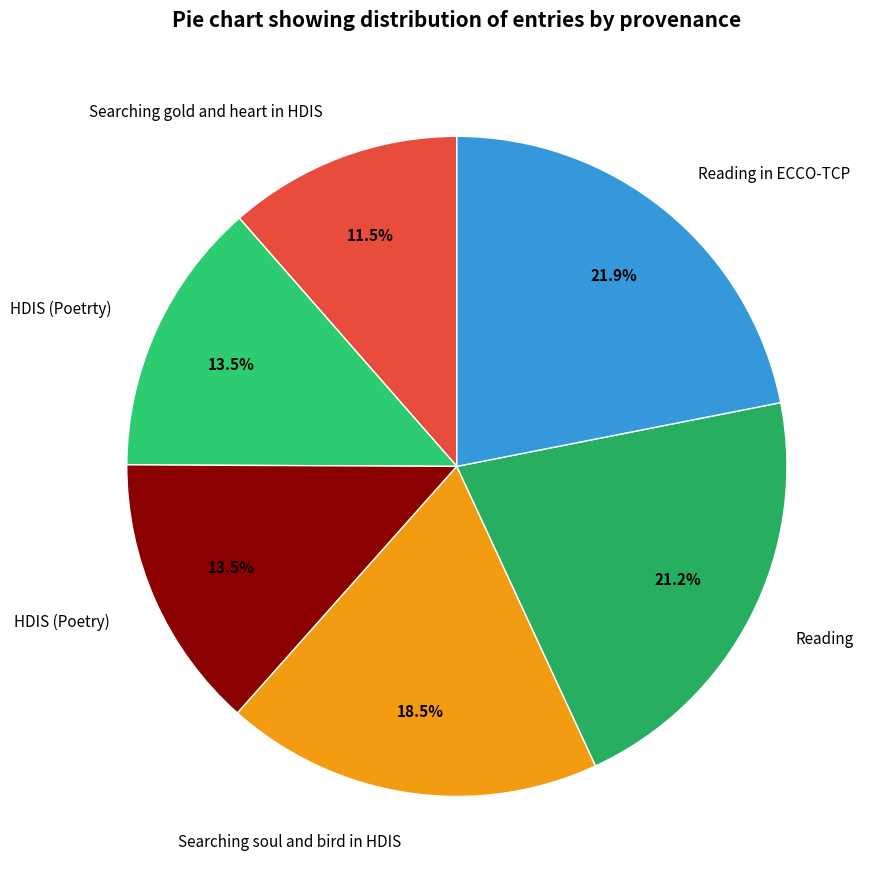

What is the ratio of the value at HDIS (Poetrty) to the value at Searching gold and heart in HDIS?

1.2